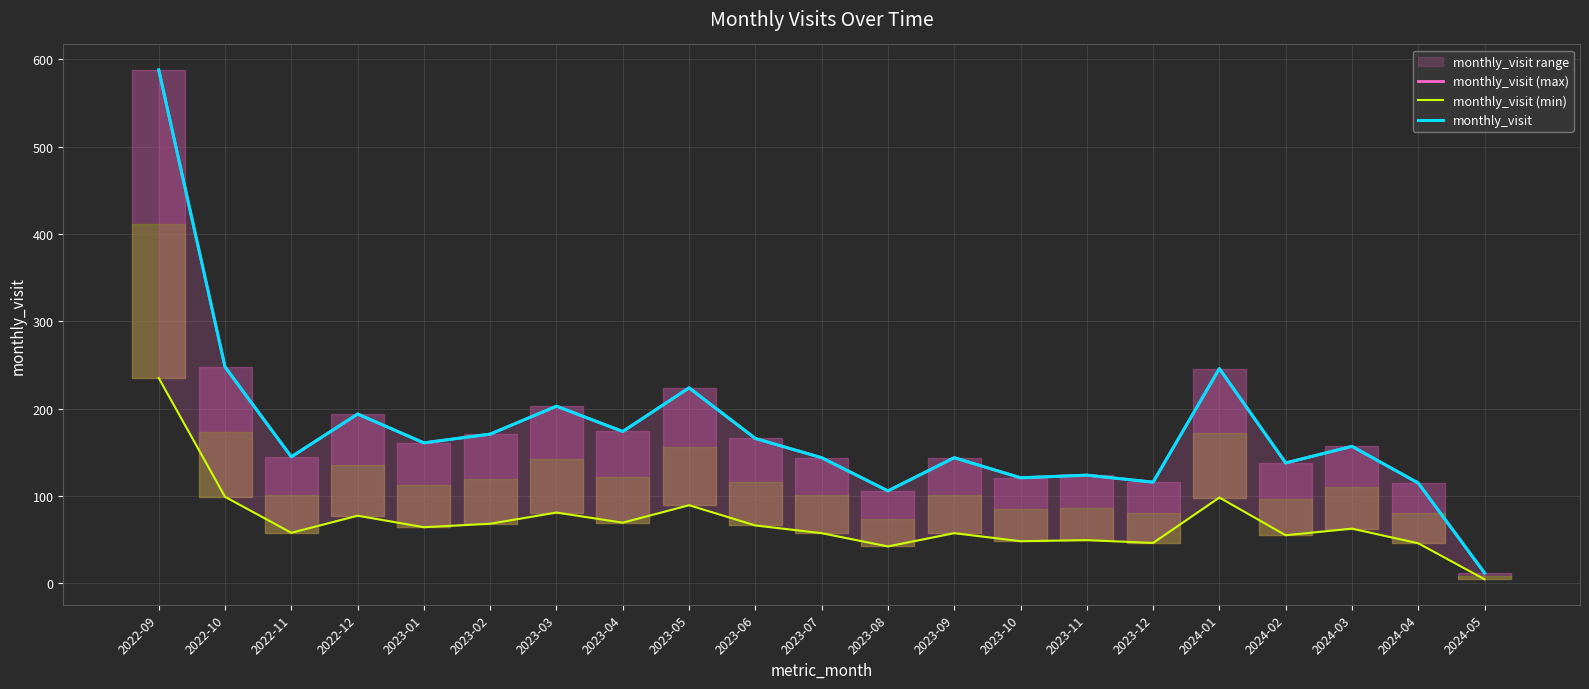

True or false: monthly_visit (max) and monthly_visit intersect in this chart.

False